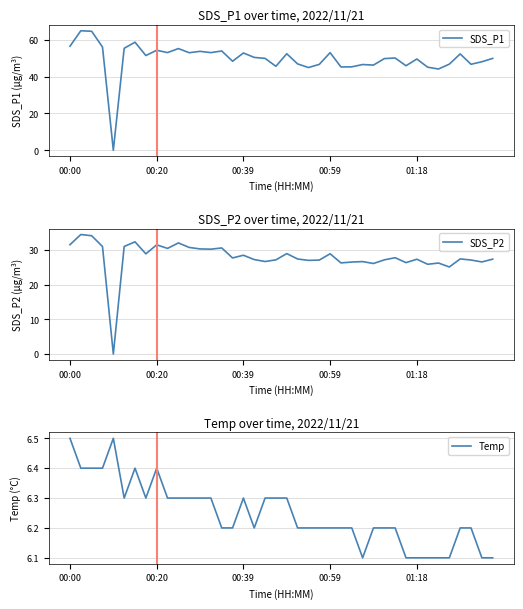

The SDS_P1 series shows 56.5 at 00:00. True or false?

True